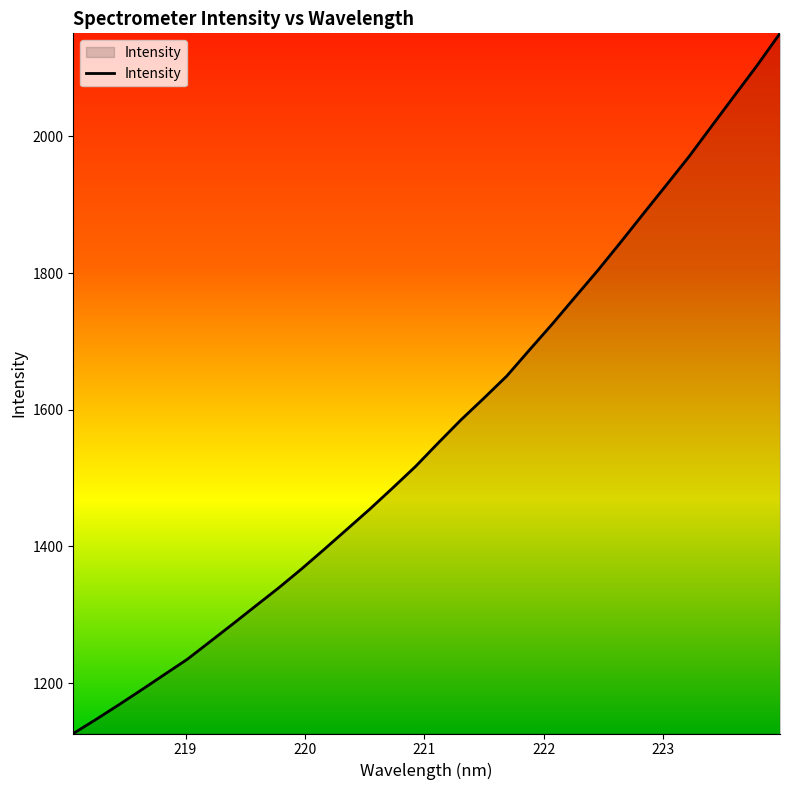

What is the difference between the second highest and minimum values?

978.0